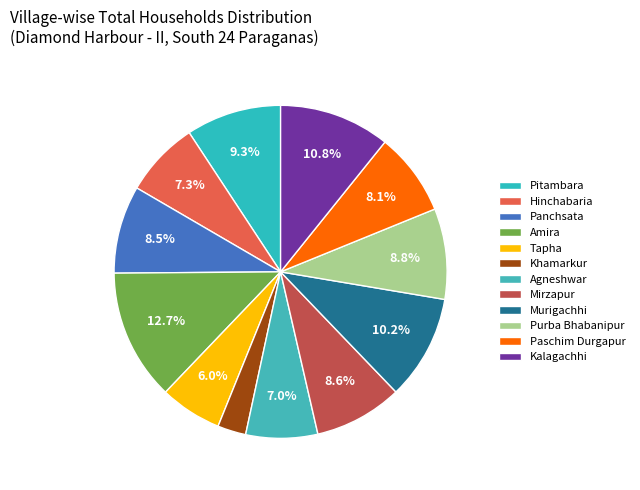

Is the sum of Pitambara and Hinchabaria greater than half?

No